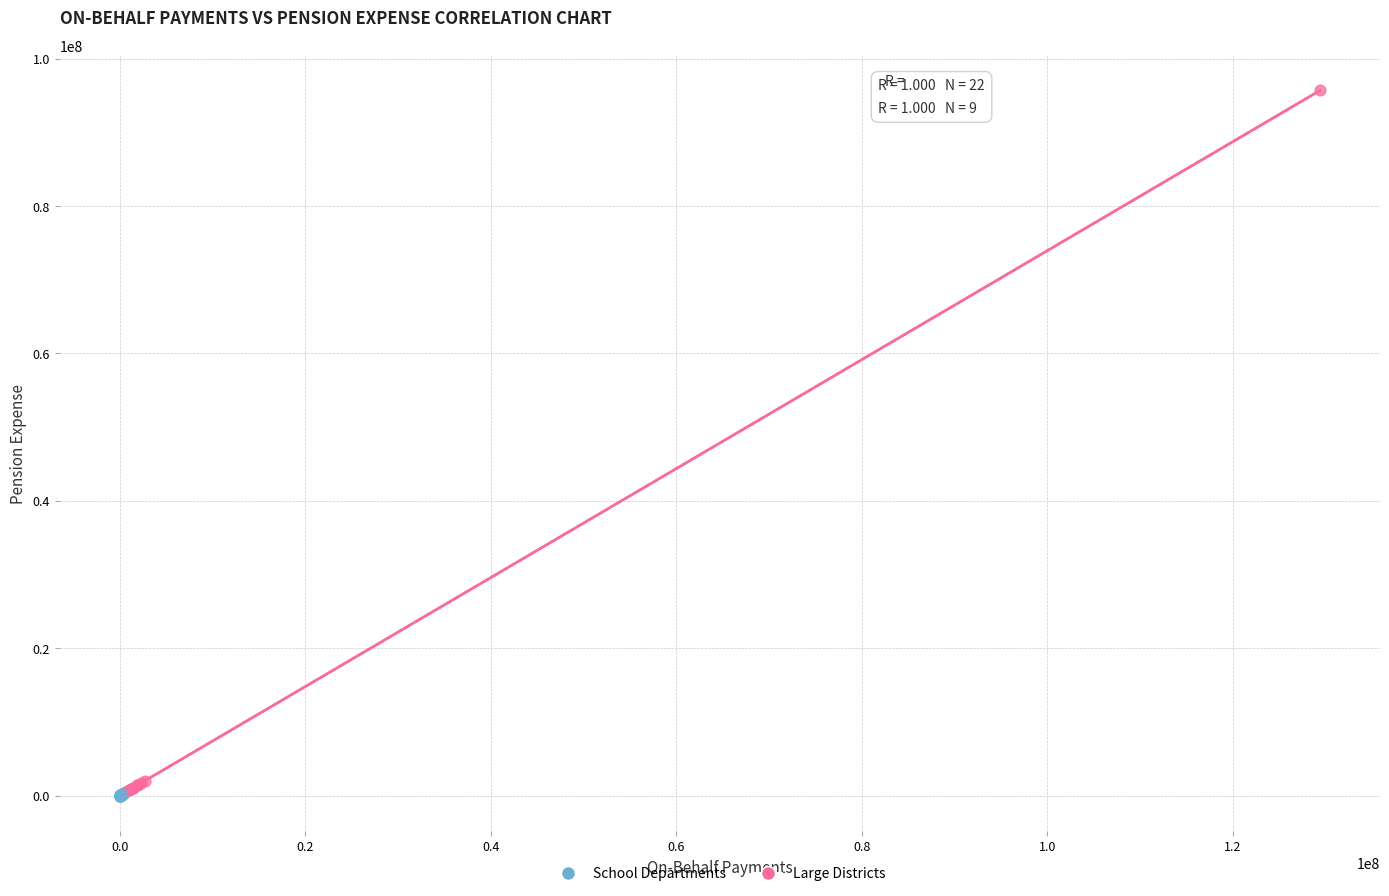

Which series contains the highest Y value?

Large Districts